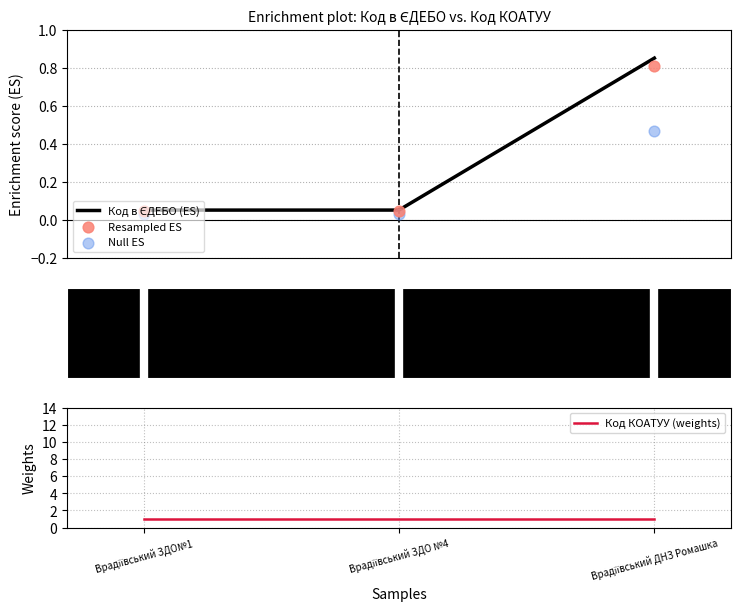

Is the value of Null ES at Врадіївський ЗДО №4 greater than the value of Код КОАТУУ (weights) at Врадіївський ЗДО№1?

No